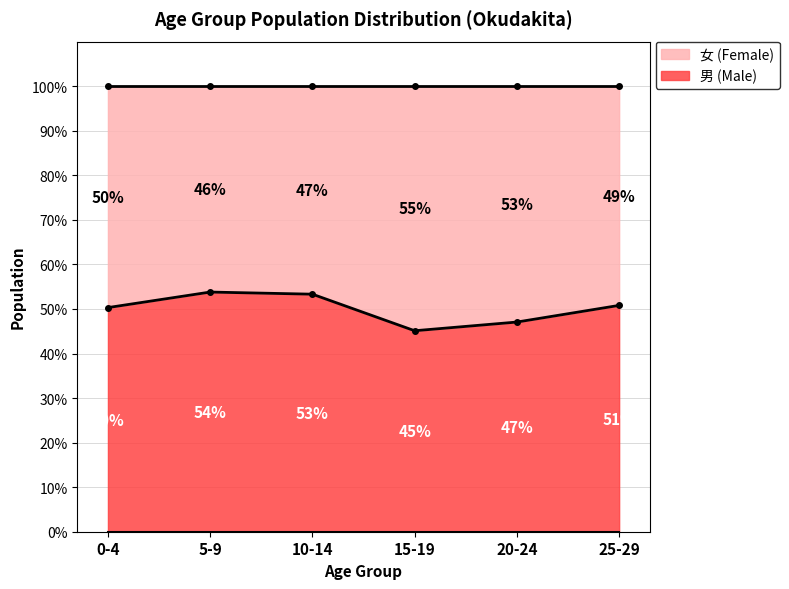

Between 20-24 and 25-29, which series saw the biggest shift?

男 (Male)